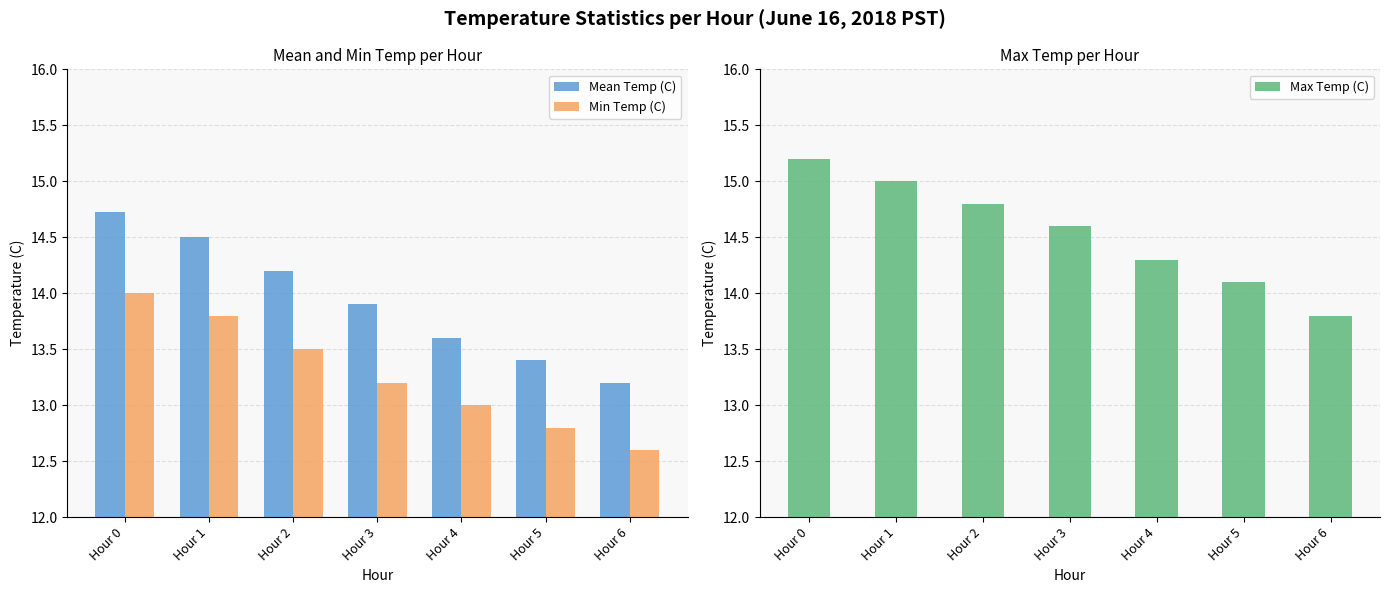

True or false: Min Temp (C) has a value of 18.3 at Hour 2.

False